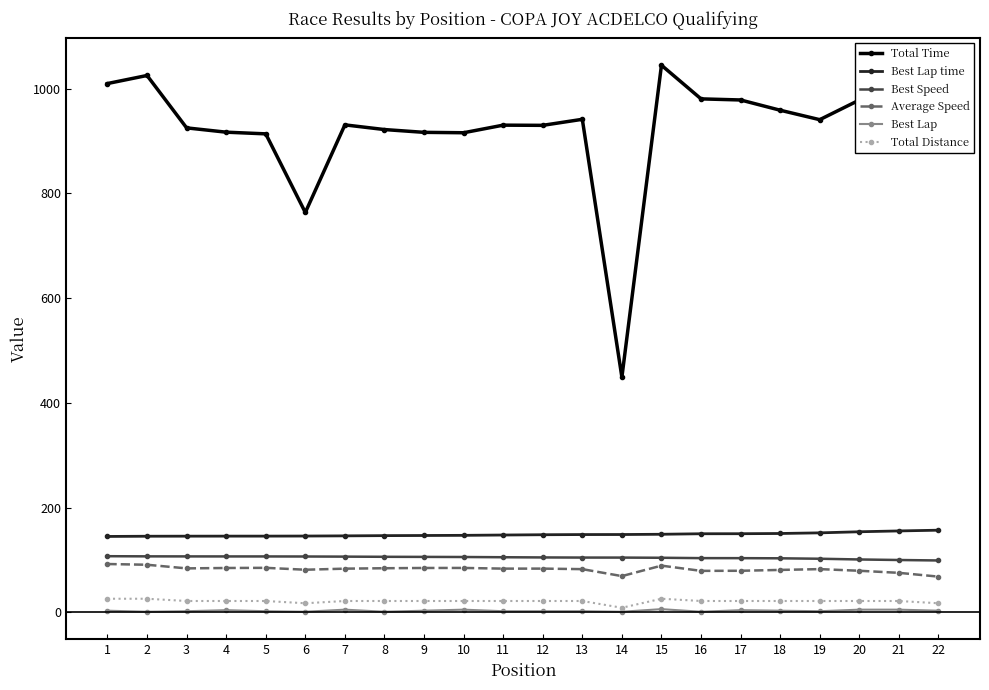

What is the highest value of the Total Time series?

1044.8